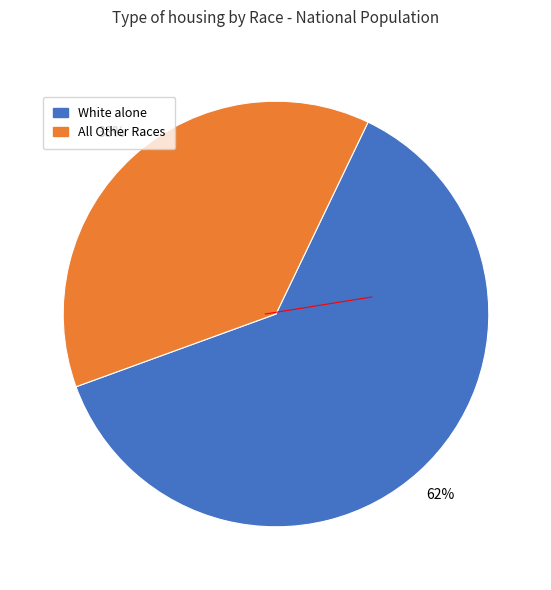

Is there any slice that represents more than half of the pie?

Yes